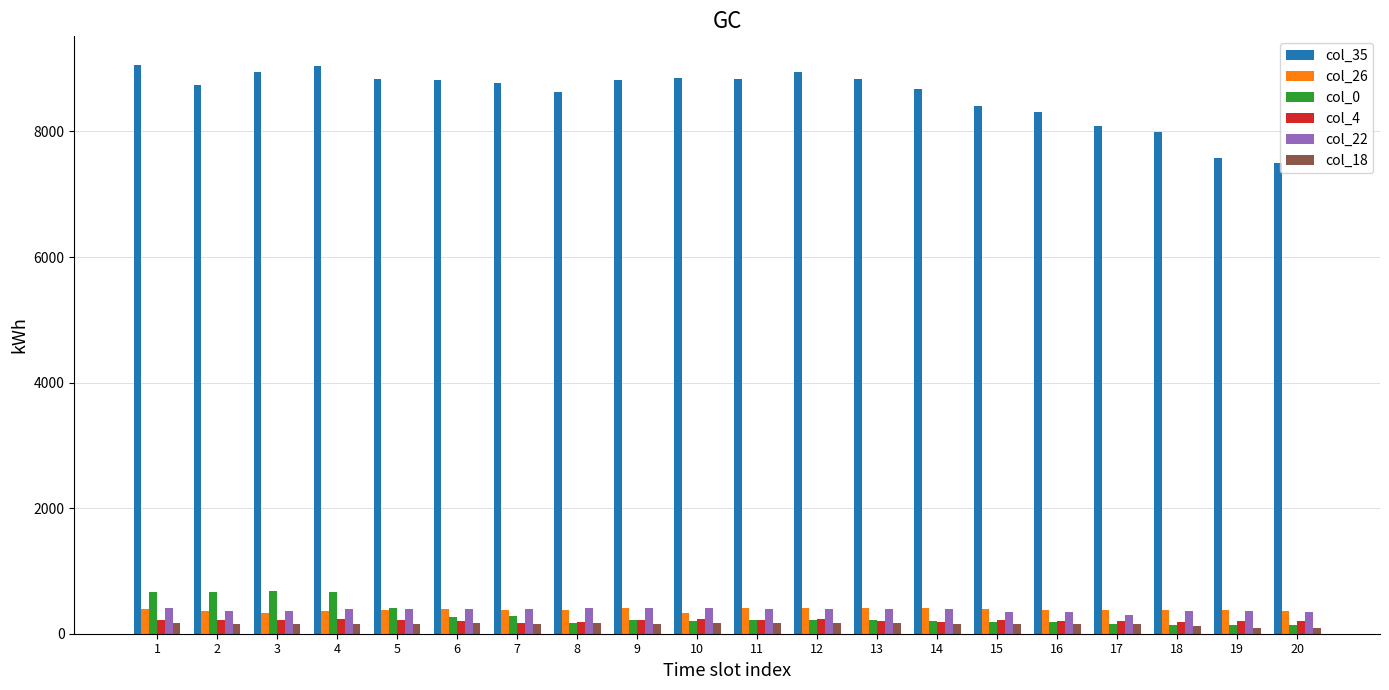

Which series has the widest spread of values?

col_35